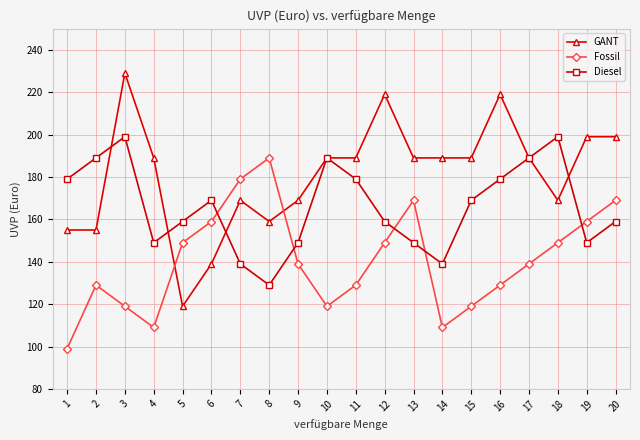

True or false: Diesel has a value of 251 at 1.

False